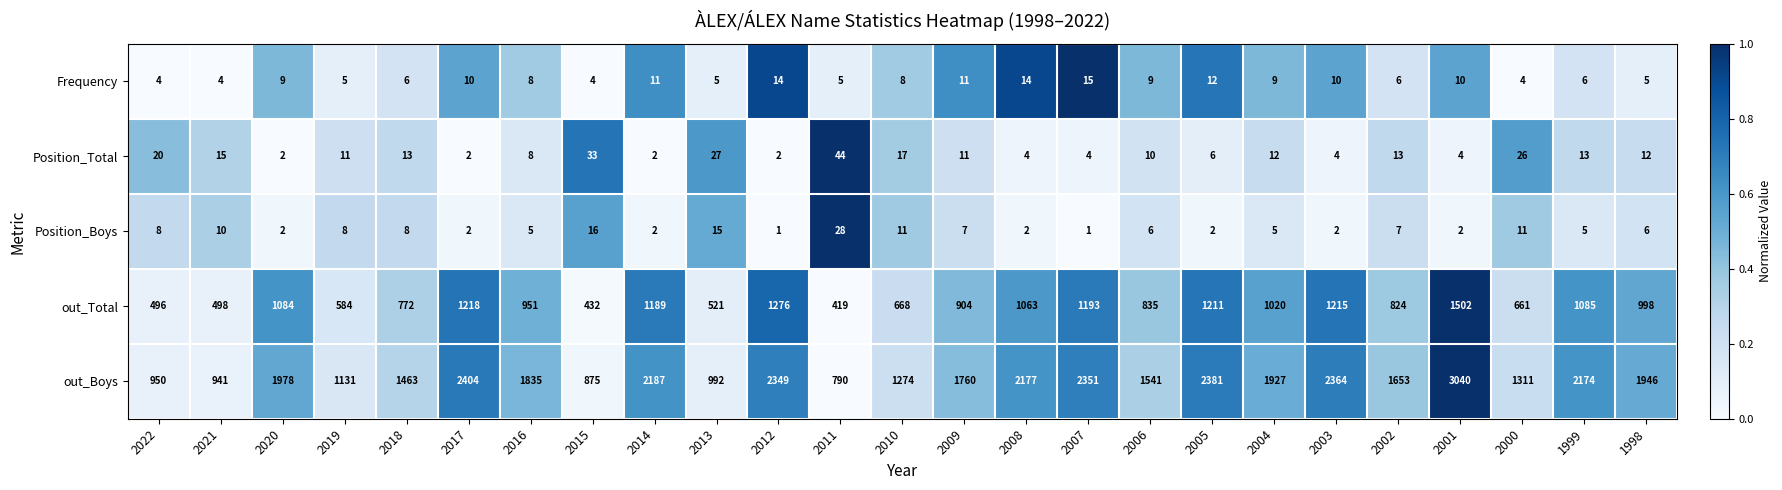

At which label does out_Boys first exceed 1835?

2020